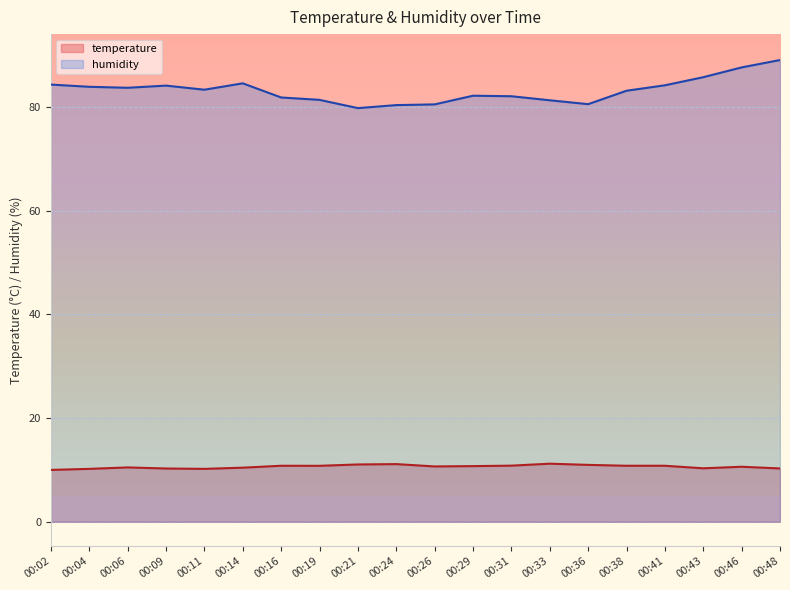

What is the maximum value for humidity?

89.0